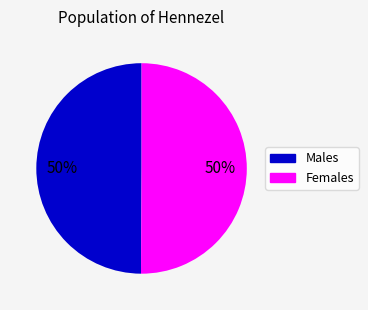

To the nearest percent, what is the average slice percentage?

50%